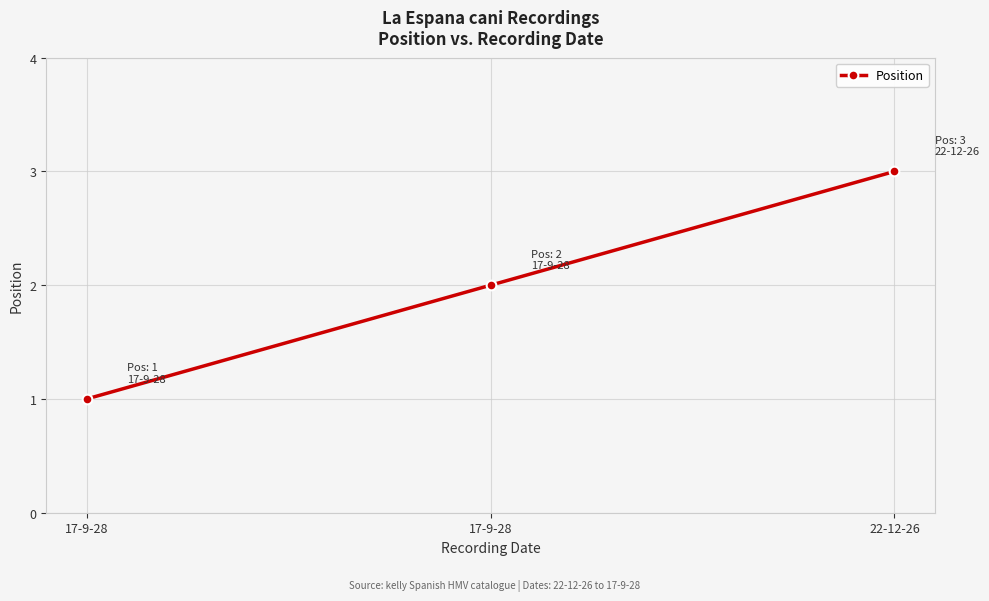

How many series are shown in this chart?

1